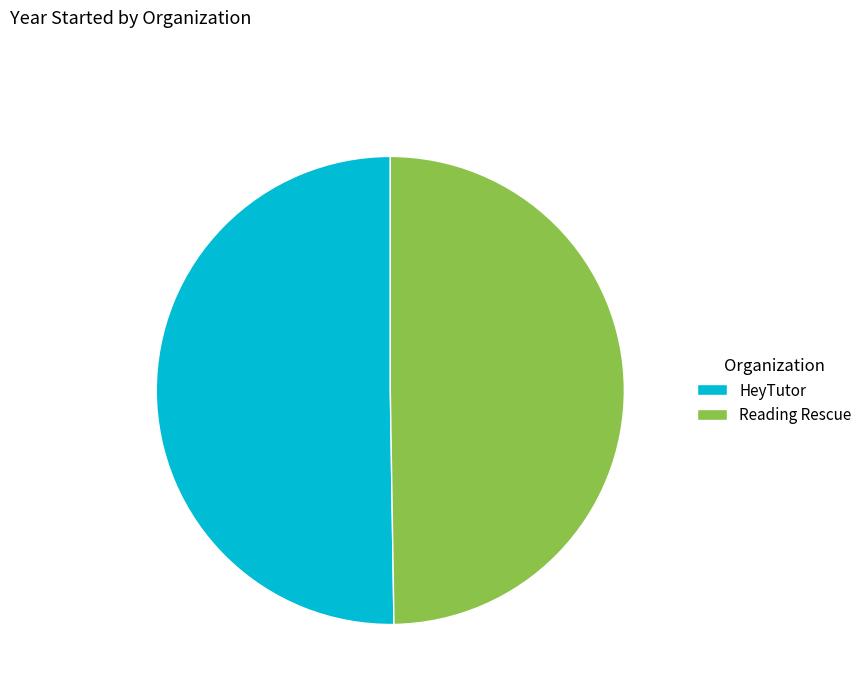

Combined, do HeyTutor and Reading Rescue account for over 50%?

Yes